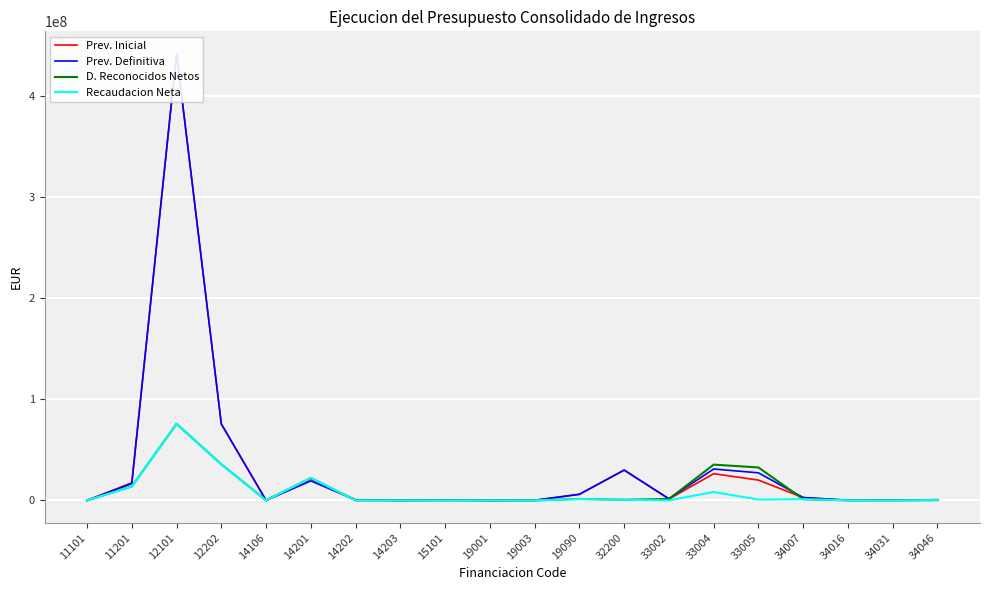

What is the value of the Prev. Inicial point at the 3rd from the left?

442045667.1